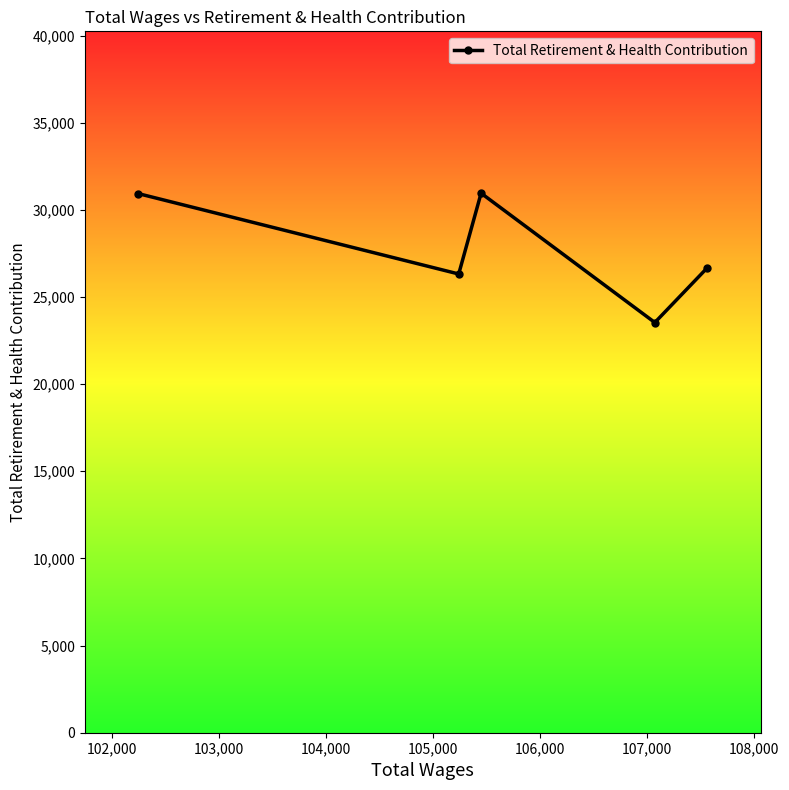

How many interior local valleys (lower than both neighbors) does the data have?

2